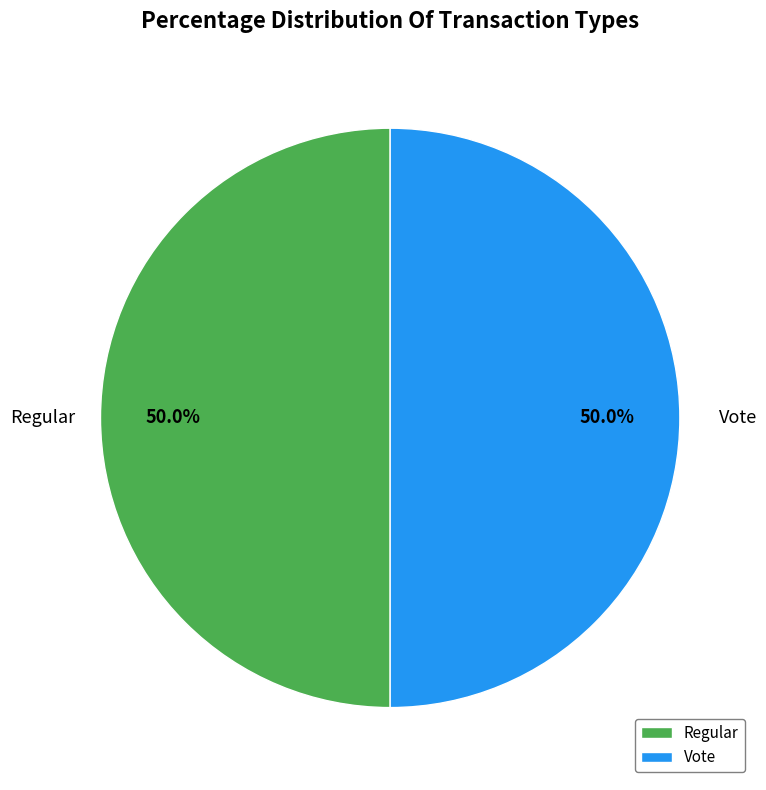

What is the total percentage of Regular and Vote?

100.0%